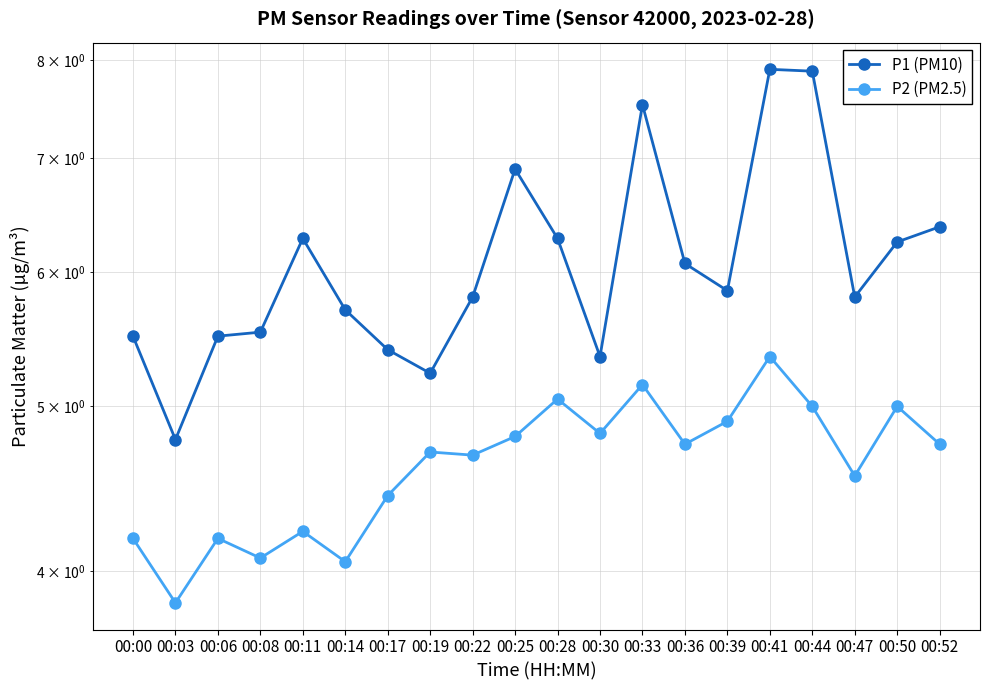

Is the value of P2 (PM2.5) at 00:14 greater than the value of P1 (PM10) at 00:41?

No